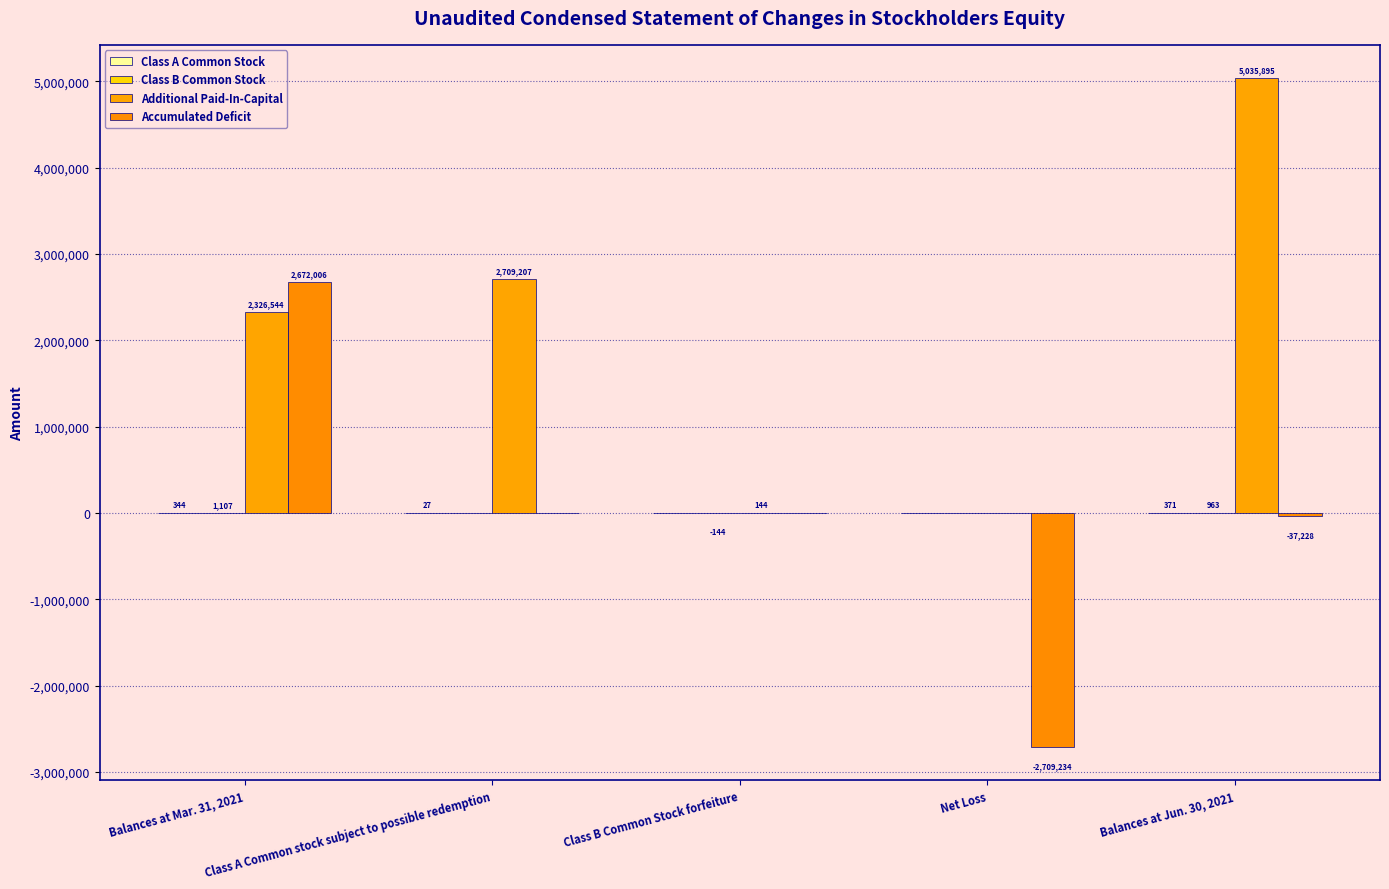

What is the sum of all Additional Paid-In-Capital values?

10071790